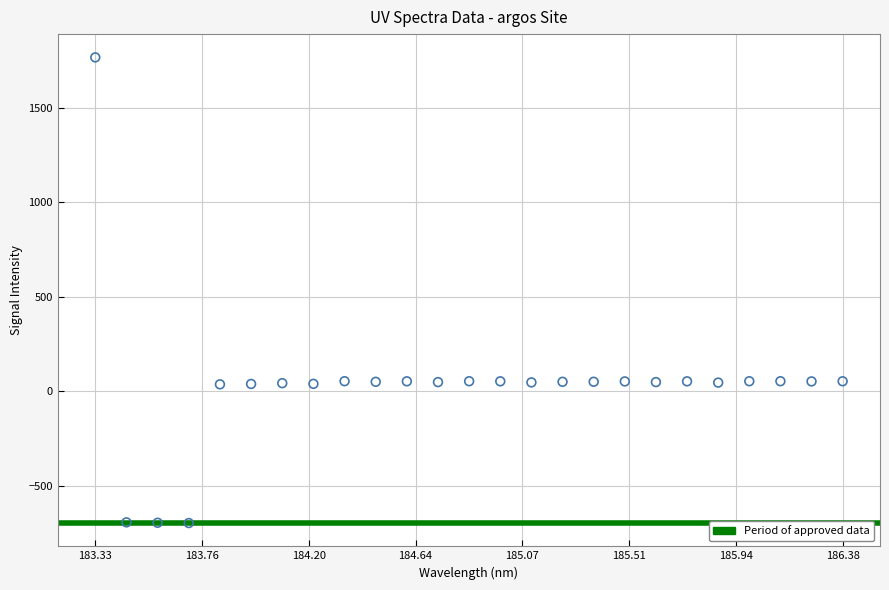

What is the range of X values (max minus min)?

3.1